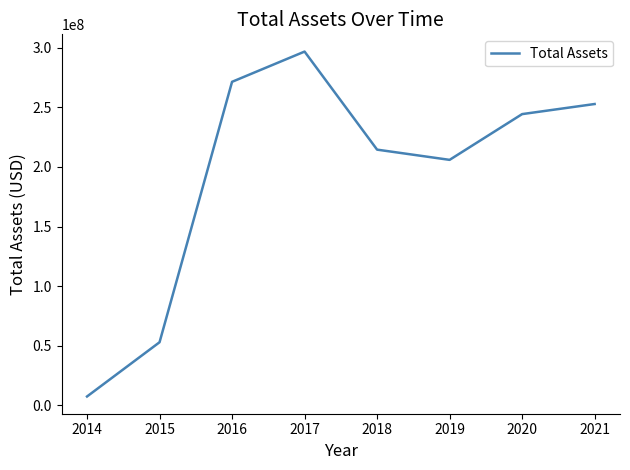

Reading left to right, transcribe all the data shown in this chart.

2014=7515000	2015=52975000	2016=271312000	2017=296660000	2018=214452000	2019=205882000	2020=244236000	2021=252696000